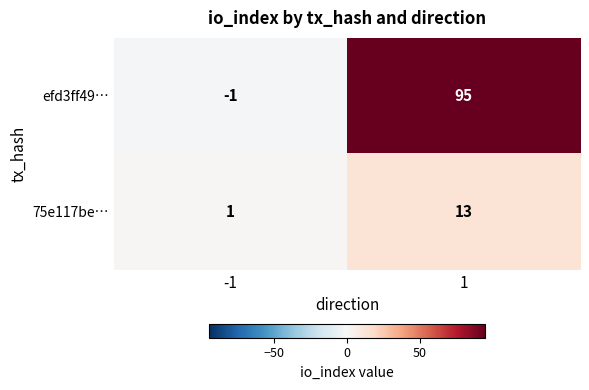

The value of 75e117be… at 1 is 13. True or false?

True